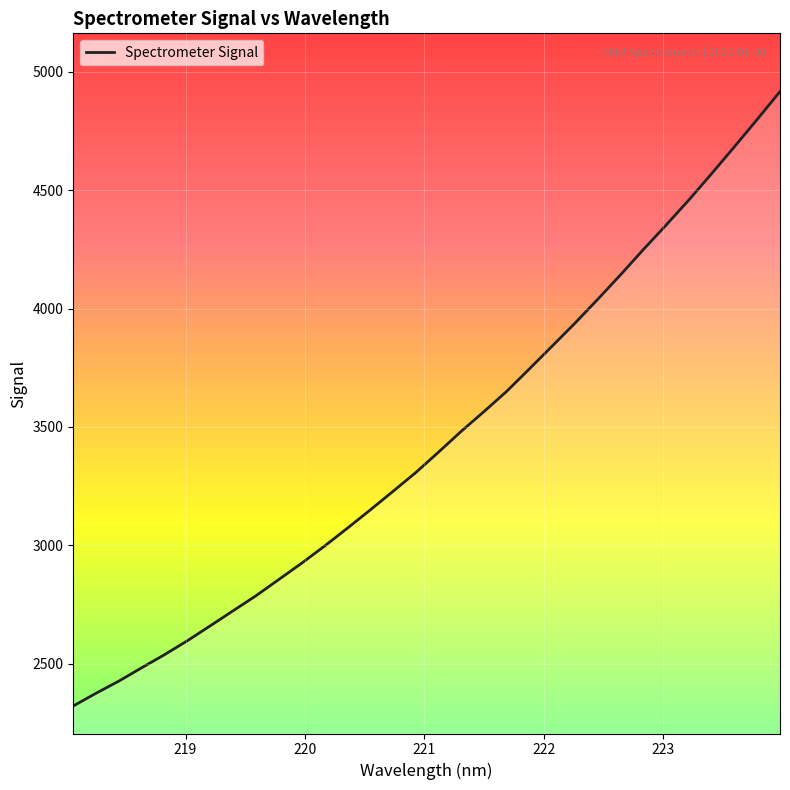

What is the difference between the maximum and minimum values?

2593.2